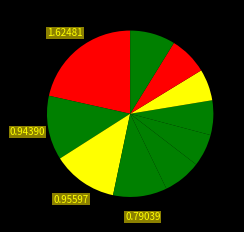

Rank the categories by value from lowest to highest.

pct75, pct55, pct65, pct45, pct85, pct95, pct35, pct15, pct25, pct05